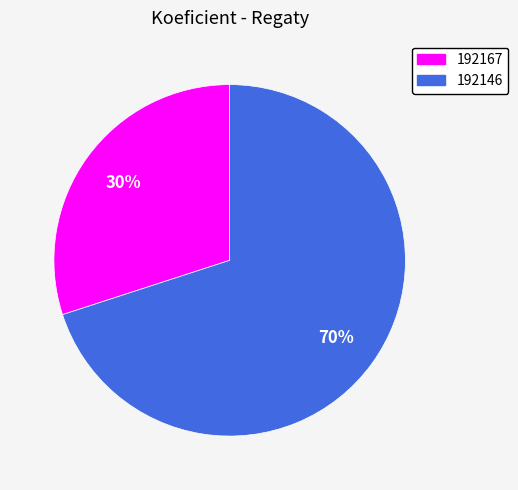

The 192167 slice represents 30% of the pie. True or false?

True